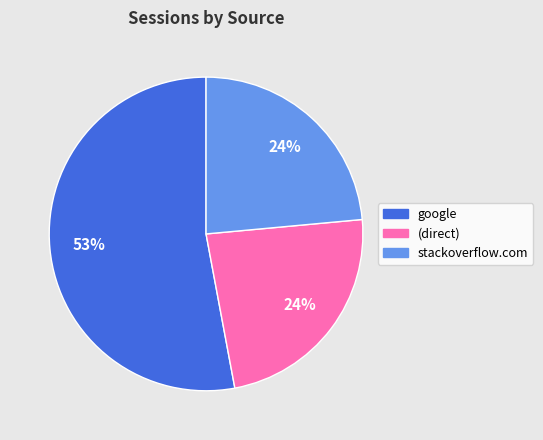

Does any single category account for the majority?

Yes